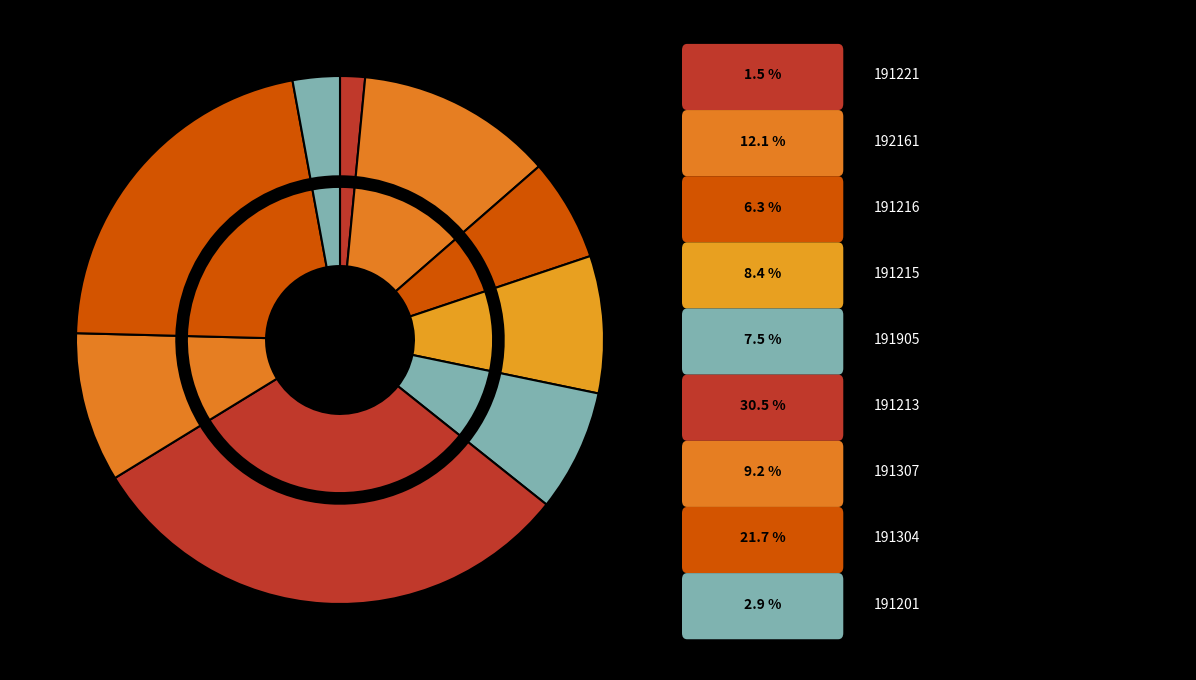

Which has a higher value, 191307 or 192161?

192161